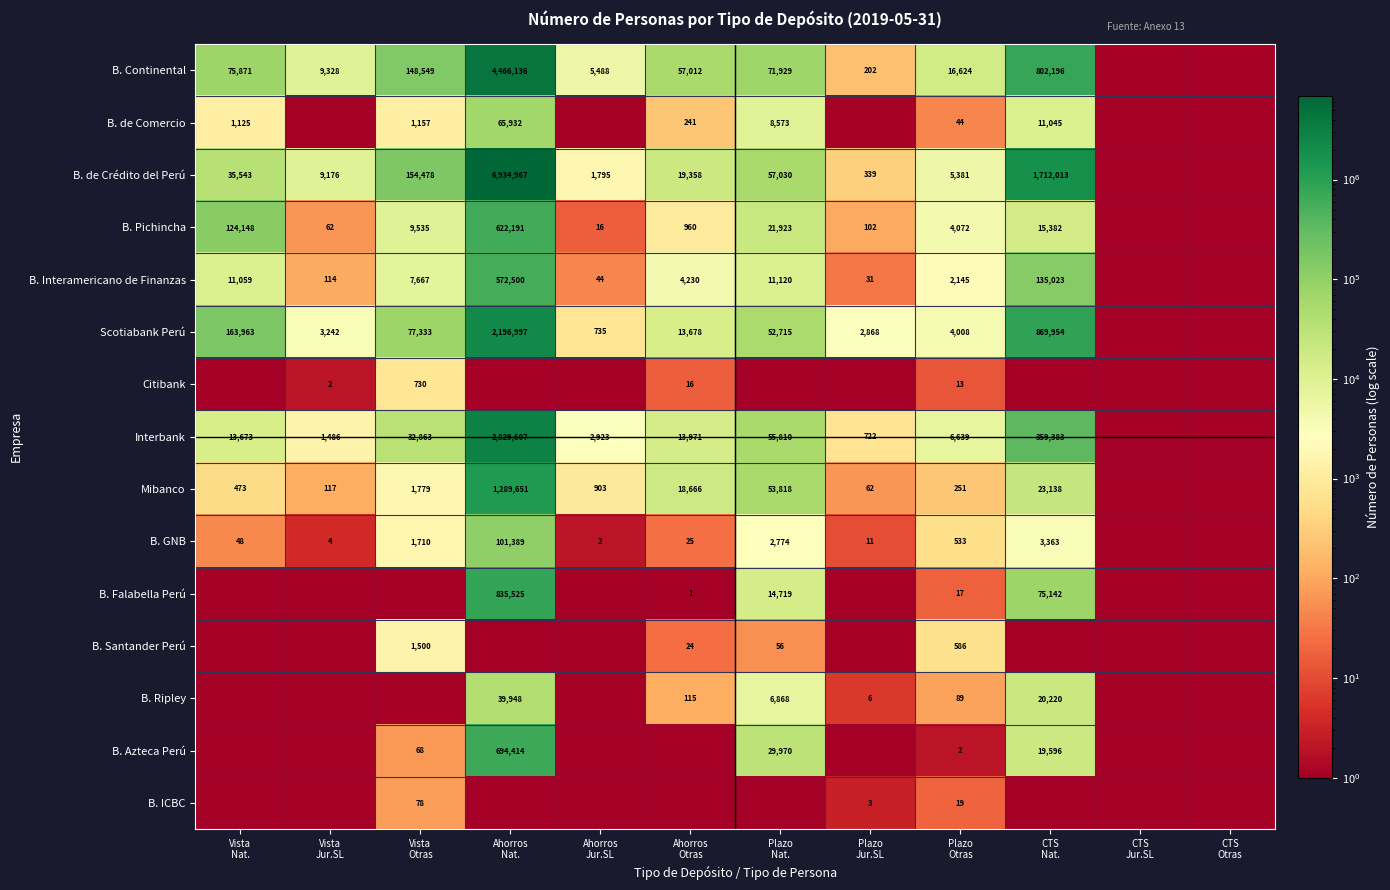

How many data points in B. GNB are less than 48?

6